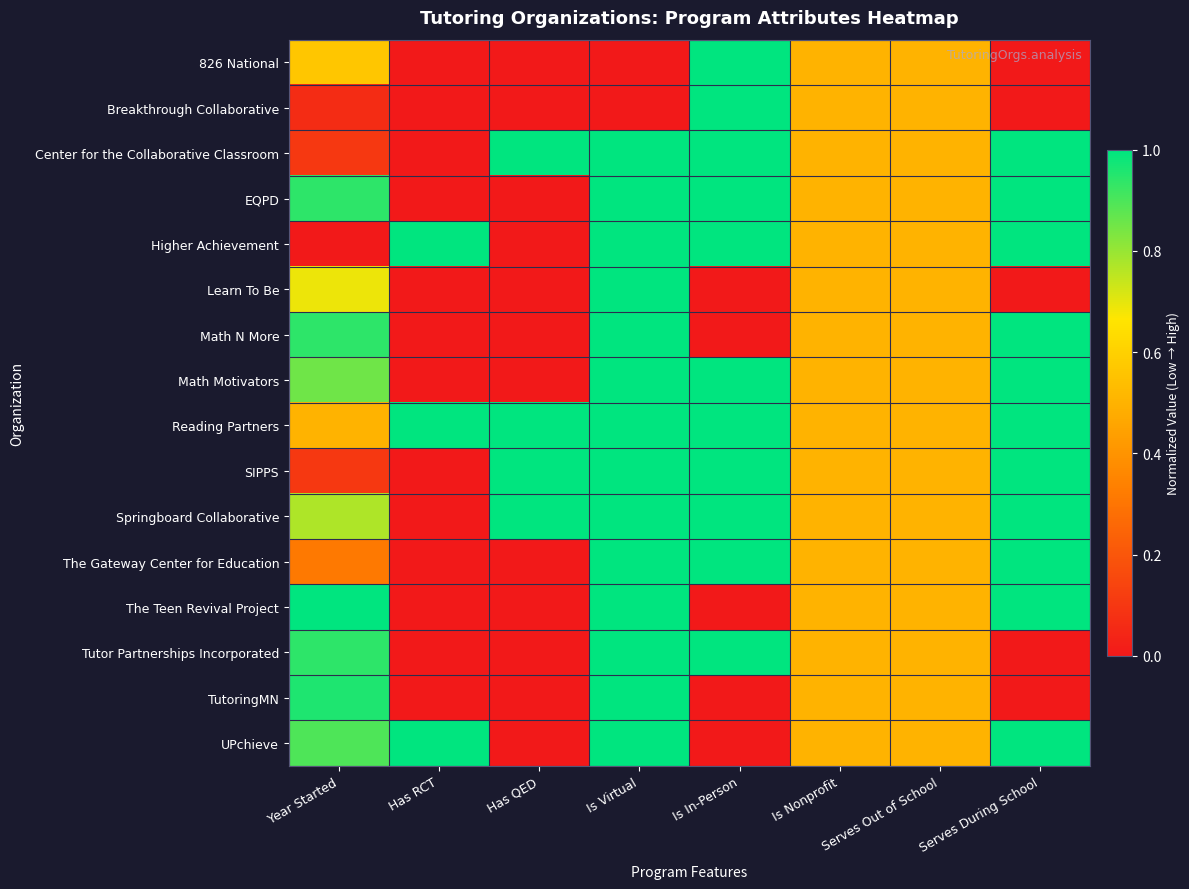

Between Year Started and Serves Out of School, which series saw the biggest shift?

Higher Achievement